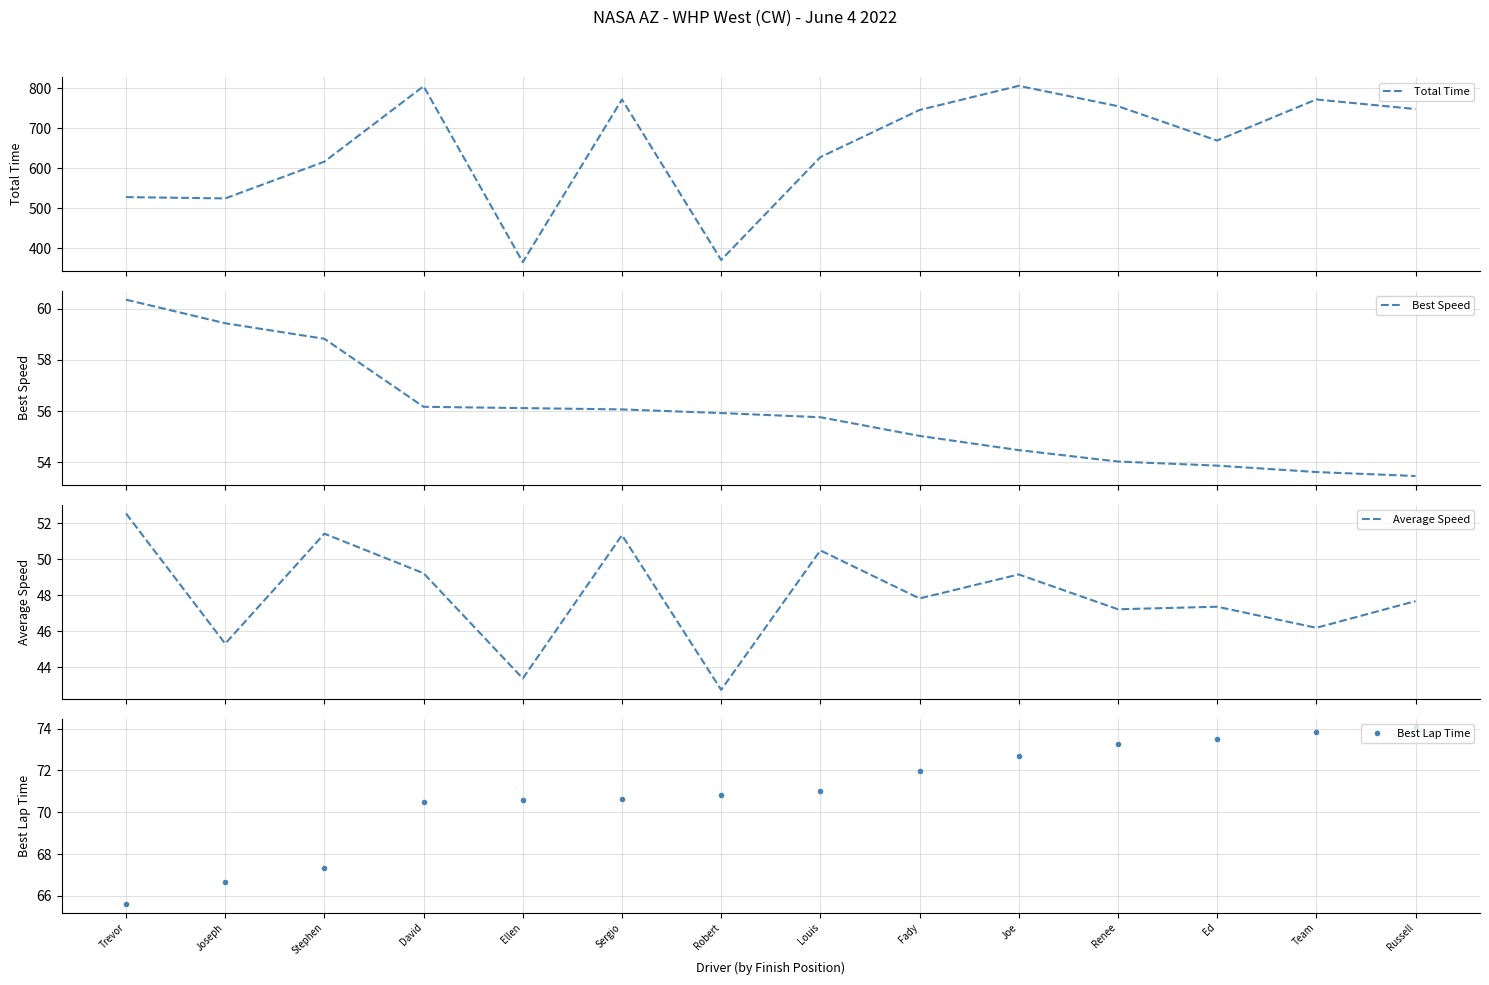

What is the difference between the Best Lap Time values at Robert and Sergio?

0.2